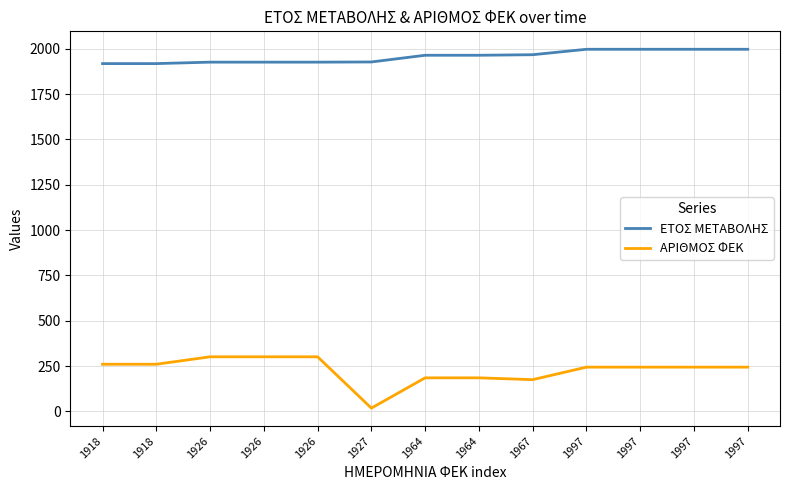

What are all the series names shown in the legend?

ΕΤΟΣ ΜΕΤΑΒΟΛΗΣ, ΑΡΙΘΜΟΣ ΦΕΚ